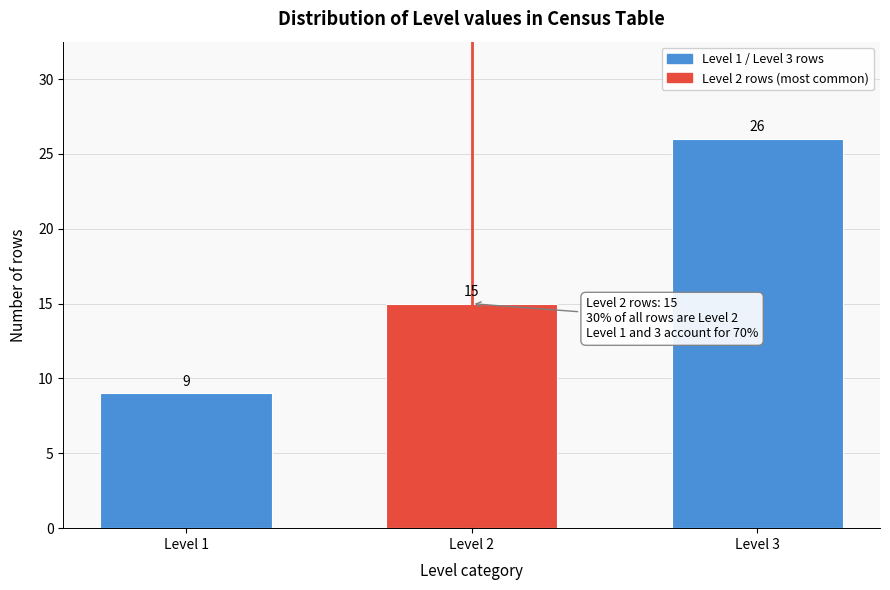

Reading right to left, transcribe all the data shown in this chart.

Level 3=26	Level 2=15	Level 1=9